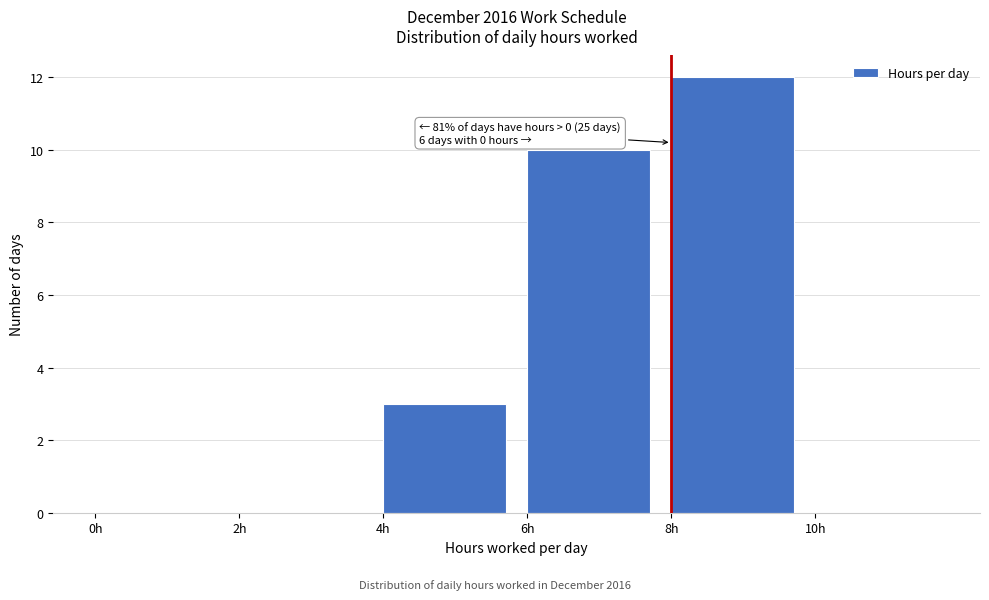

Over which range of the x-axis is the bar tallest?

8 to 10